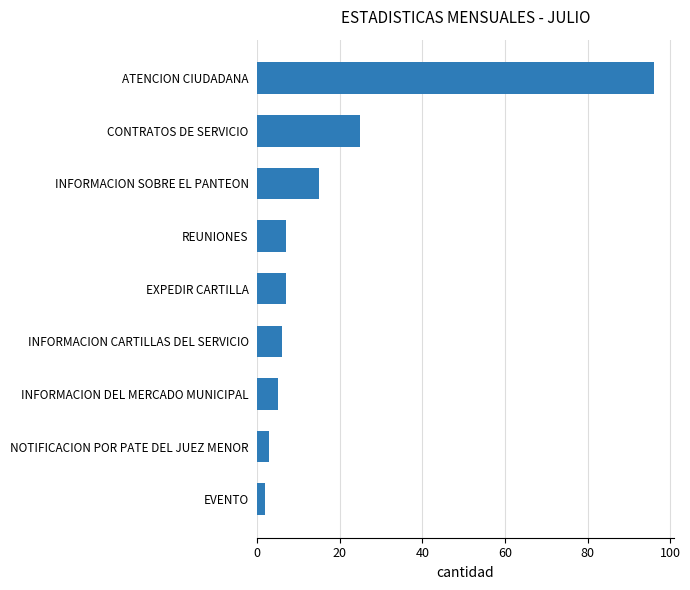

What is the difference between the maximum and minimum values?

94